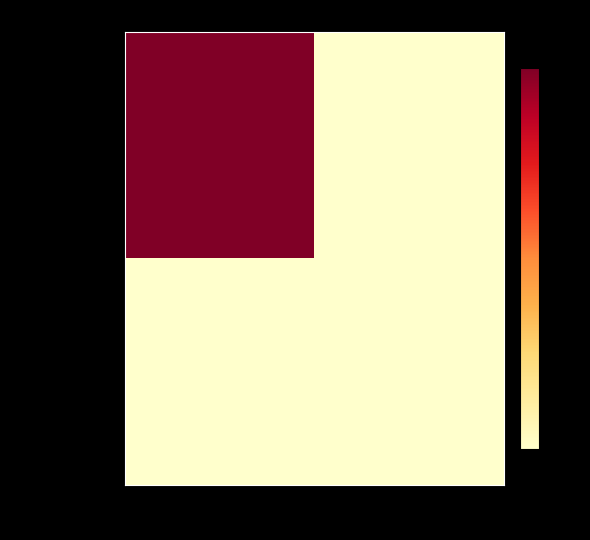

Which category has the lowest value across all series?

1